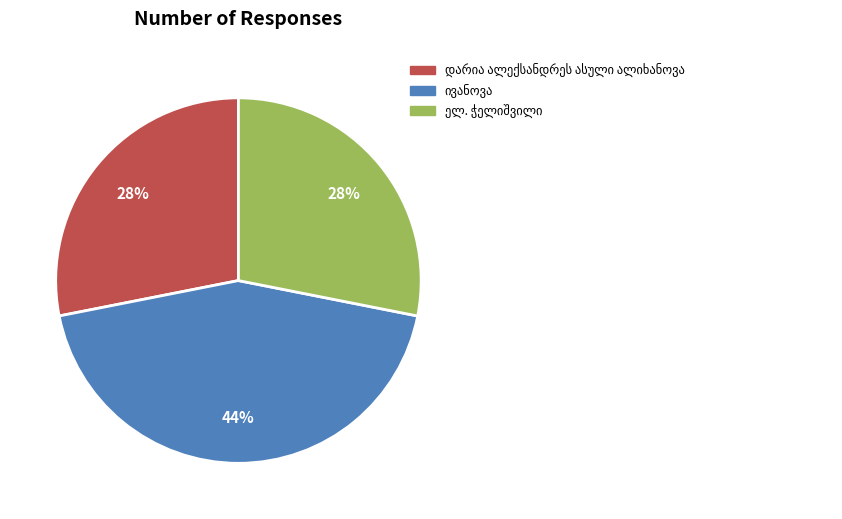

Is there any slice that represents more than half of the pie?

No